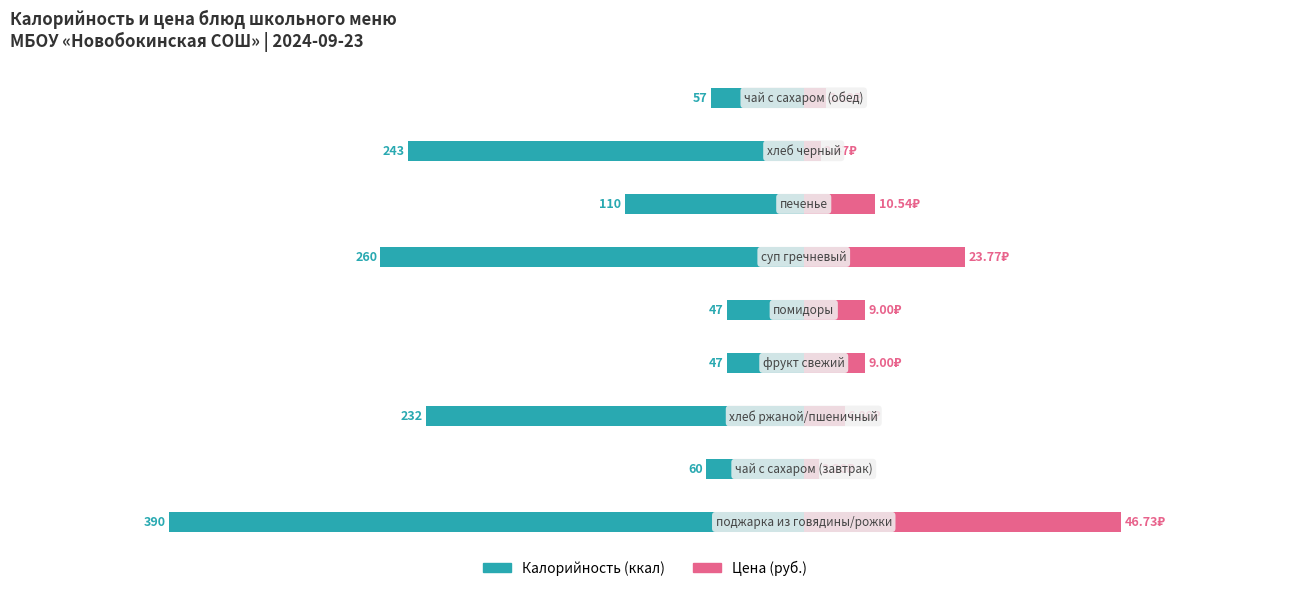

What is the difference between the Калорийность values at 4 and 5?

213.0